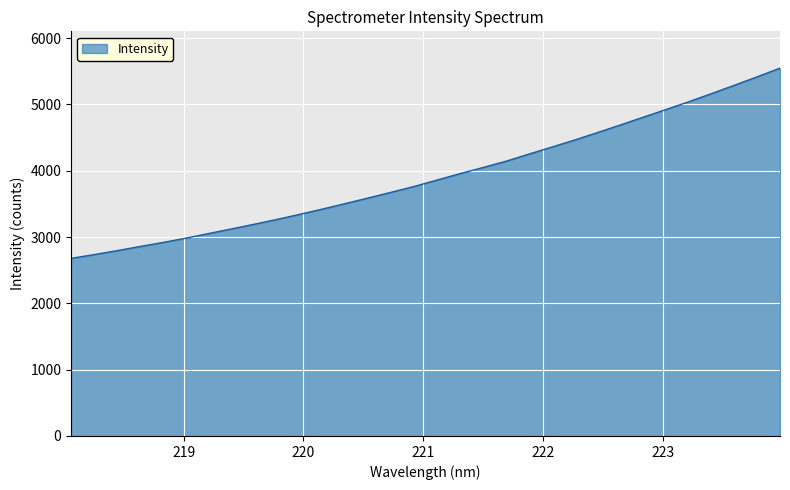

What is the greatest value displayed?

5546.9